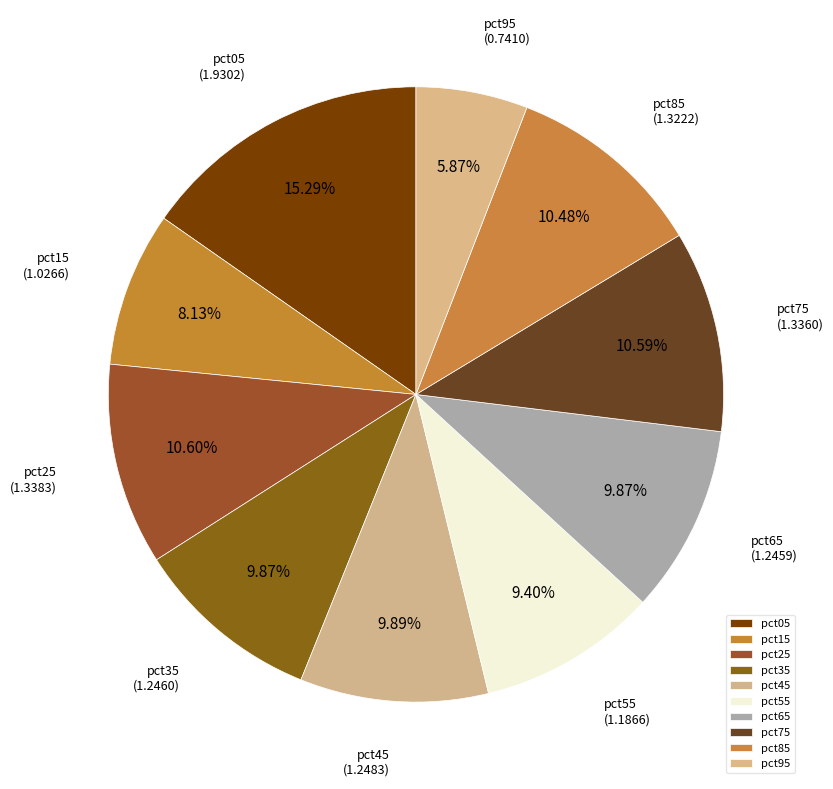

To the nearest percent, what is the difference between the largest and smallest slice percentages?

9%